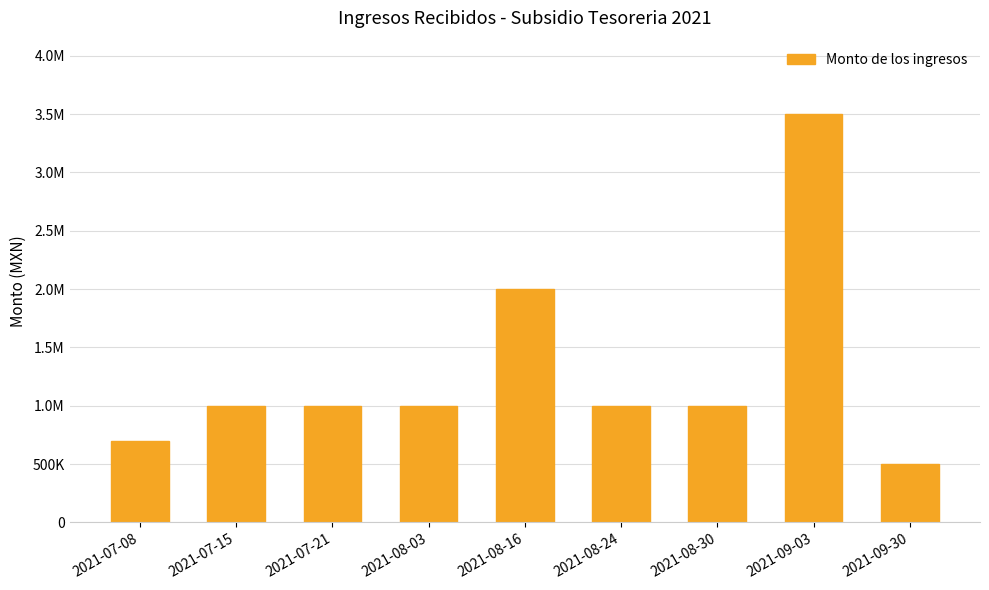

Does the chart contain any negative values?

No